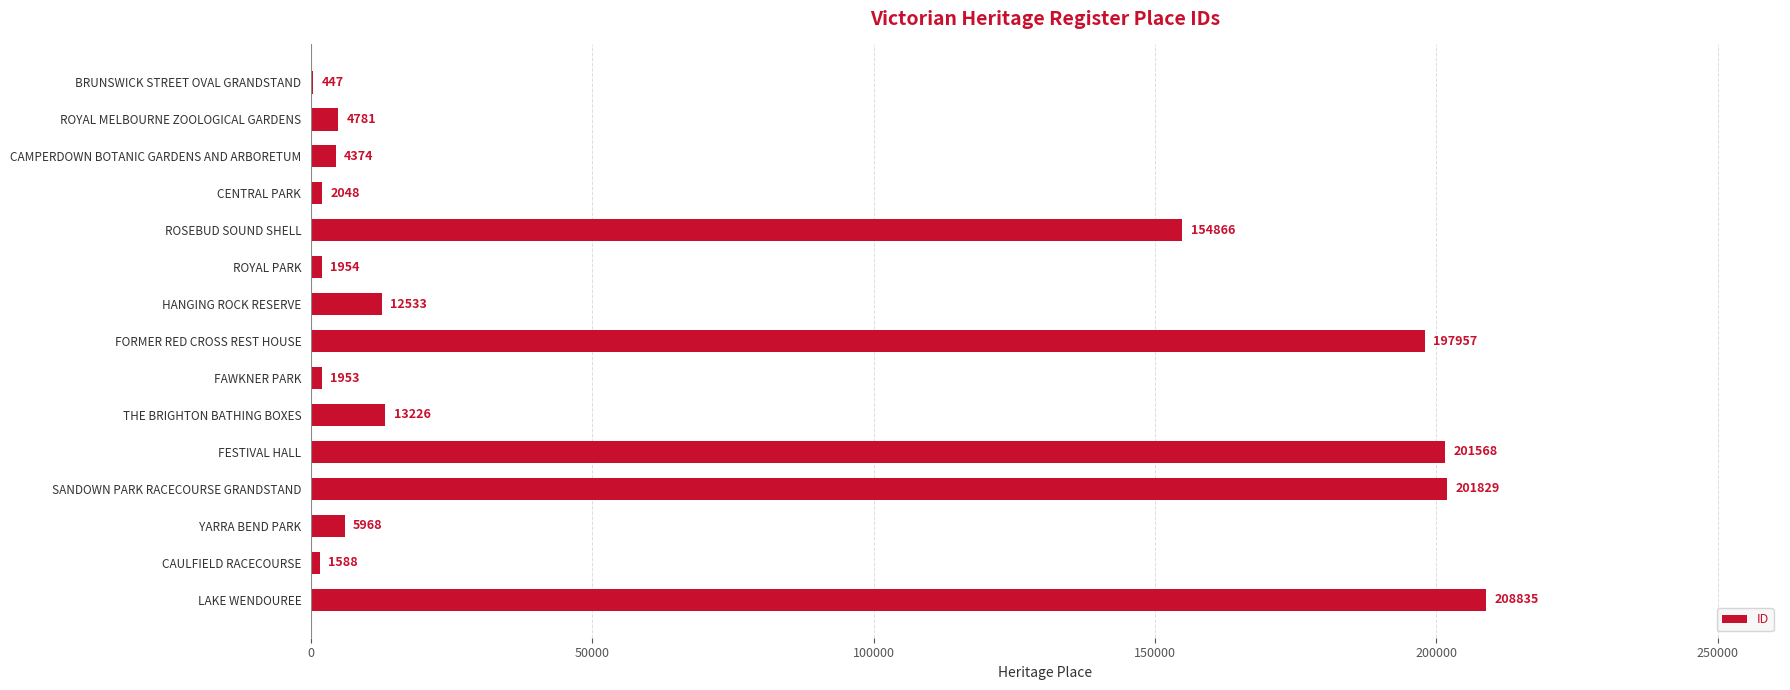

Reading top to bottom, extract all data points from this chart.

BRUNSWICK STREET OVAL GRANDSTAND=447	ROYAL MELBOURNE ZOOLOGICAL GARDENS=4781	CAMPERDOWN BOTANIC GARDENS AND ARBORETUM=4374	CENTRAL PARK=2048	ROSEBUD SOUND SHELL=154866	ROYAL PARK=1954	HANGING ROCK RESERVE=12533	FORMER RED CROSS REST HOUSE=197957	FAWKNER PARK=1953	THE BRIGHTON BATHING BOXES=13226	FESTIVAL HALL=201568	SANDOWN PARK RACECOURSE GRANDSTAND=201829	YARRA BEND PARK=5968	CAULFIELD RACECOURSE=1588	LAKE WENDOUREE=208835